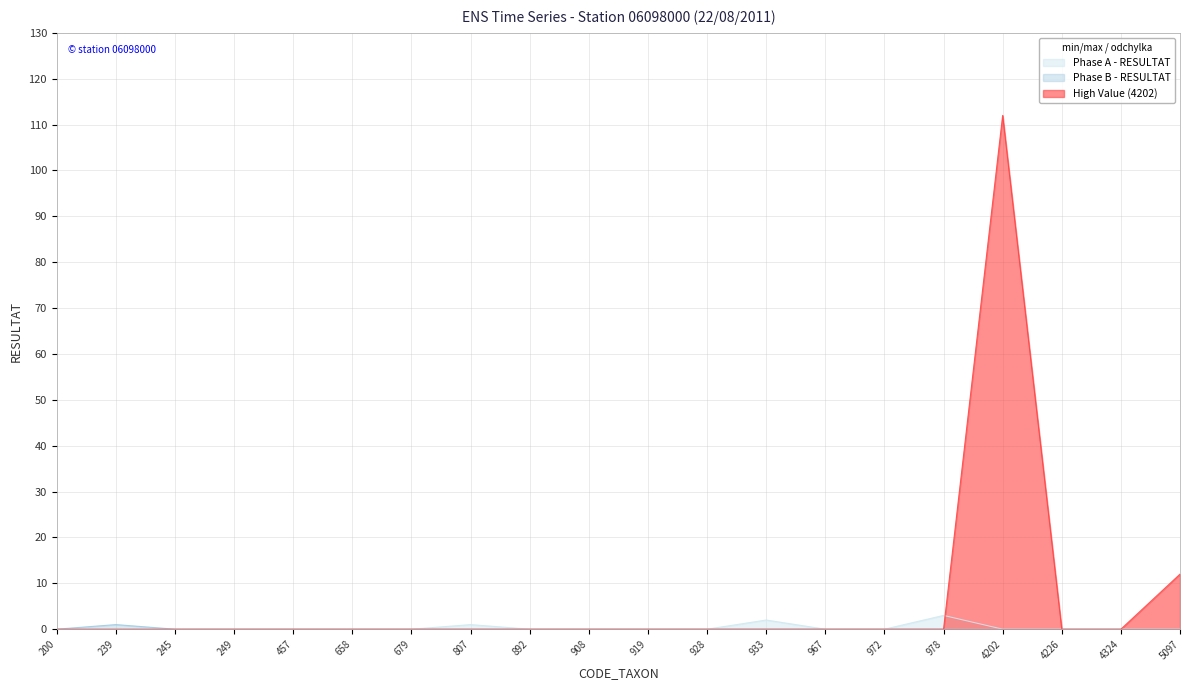

What are all the series names shown in the legend?

Phase A - RESULTAT, Phase B - RESULTAT, High Value (4202)